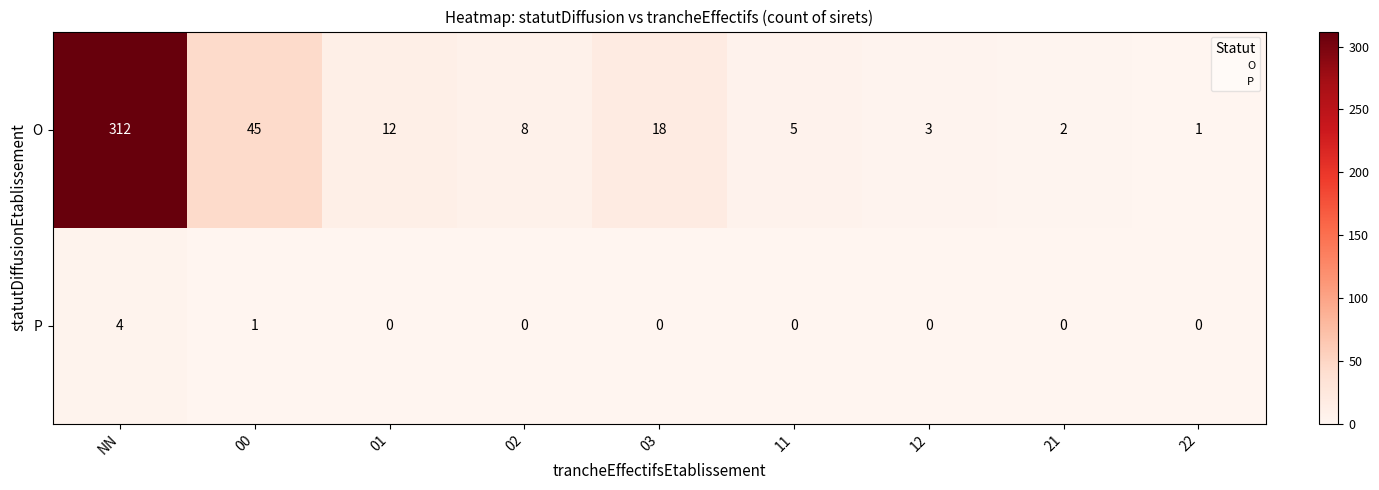

Which series has the widest spread of values?

O